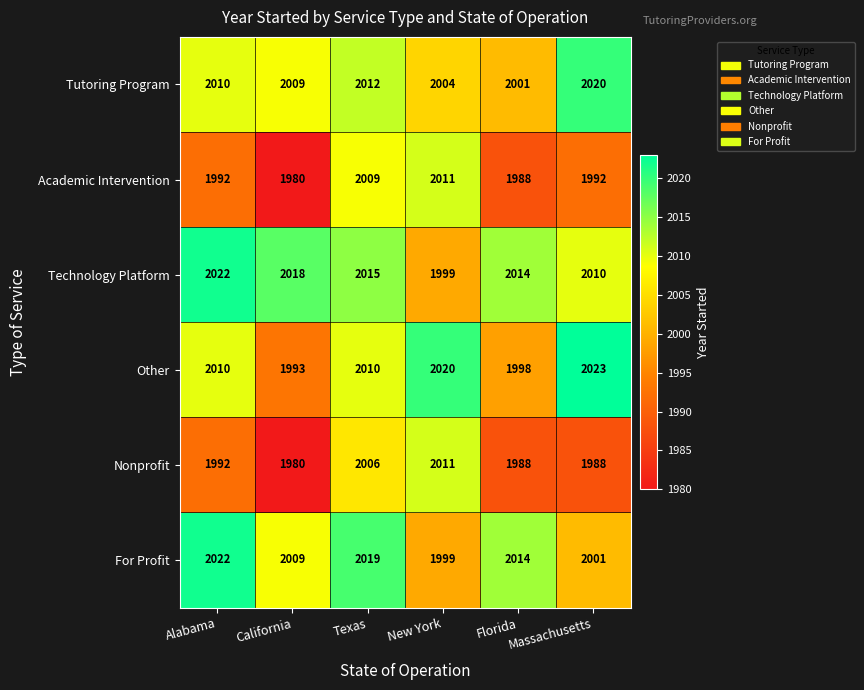

Which series changed the most between Alabama and California?

Other